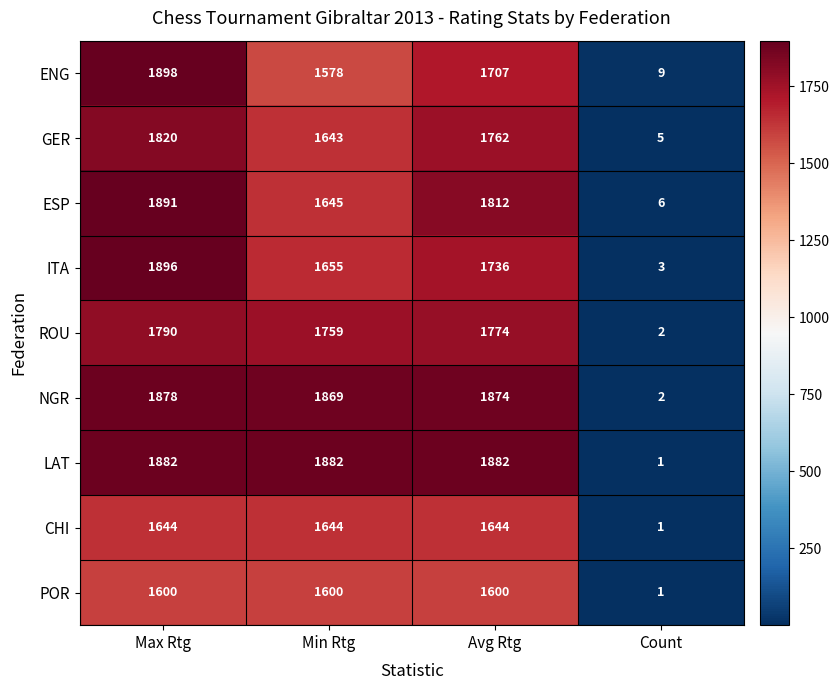

What value does the ESP series have at Max Rtg?

1891